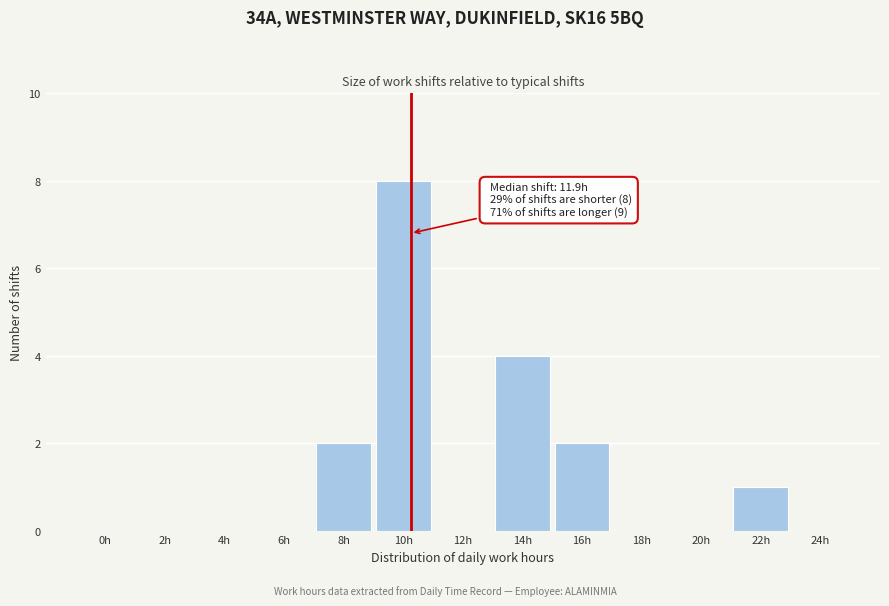

Reading left to right, transcribe all the data shown in this chart.

0h=0	2h=0	4h=0	6h=0	8h=2	10h=8	12h=0	14h=4	16h=2	18h=0	20h=0	22h=1	24h=0